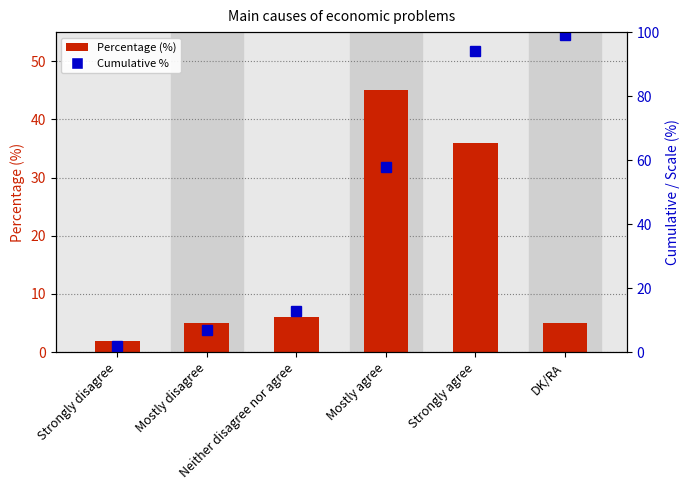

At Strongly disagree, list the series in order from largest to smallest.

Percentage, cumulative %